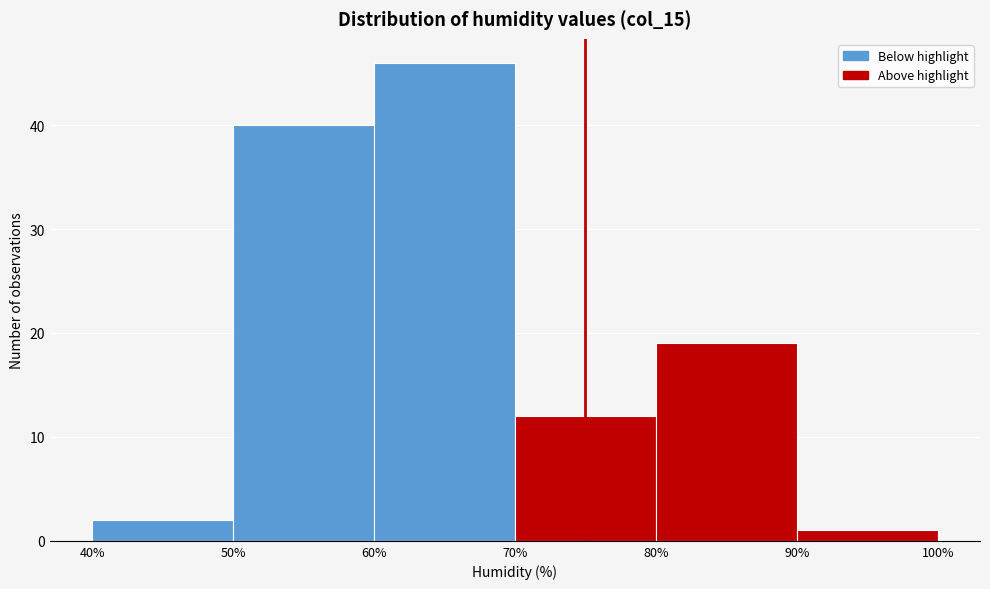

Reading left to right, transcribe this chart: for each bar, give the range it covers on the x-axis and its height. The values are not printed on the chart, so give them approximately, as read against the axis.

40% to 50%: 2
50% to 60%: 40
60% to 70%: 46
70% to 80%: 12
80% to 90%: 19
90% to 100%: 1